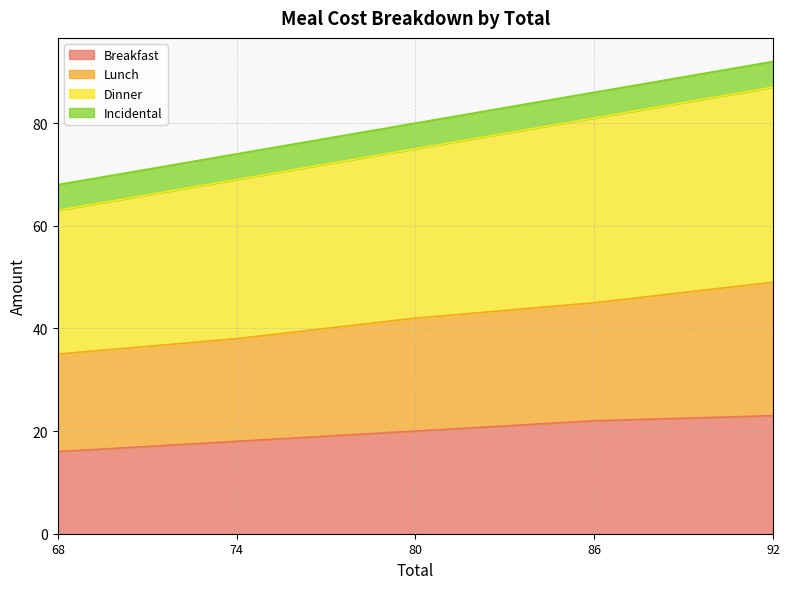

True or false: Dinner has more than 0 points higher than both neighbors.

False